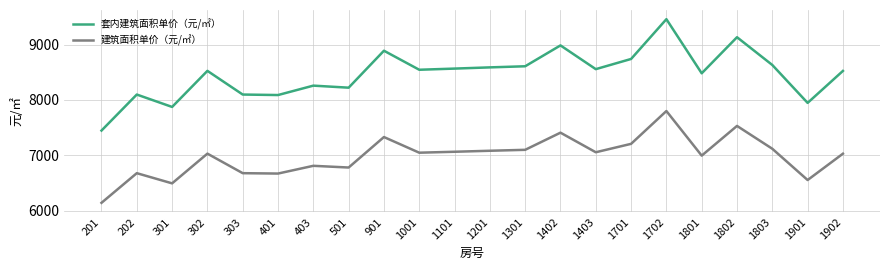

The value of 建筑面积单价（元/㎡） at 1101 is 1515. True or false?

False